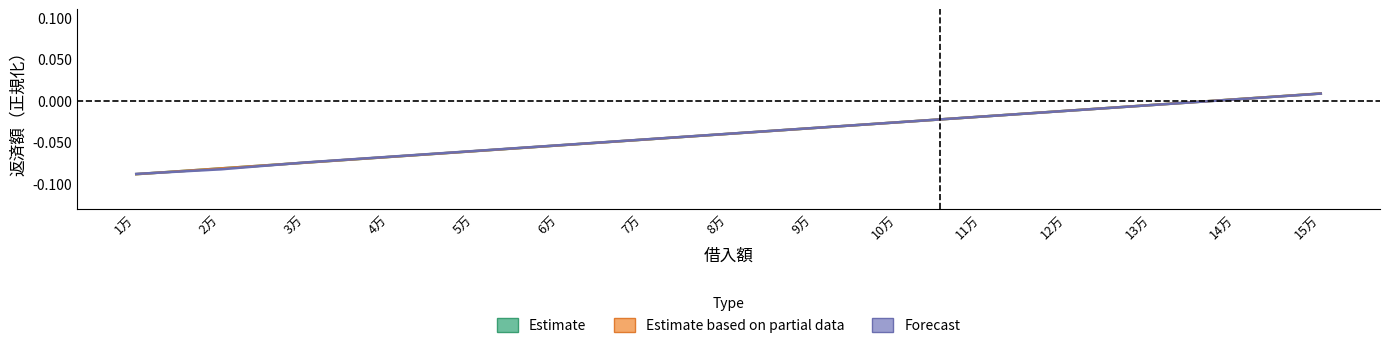

Which label corresponds to the smallest value in the chart?

1万